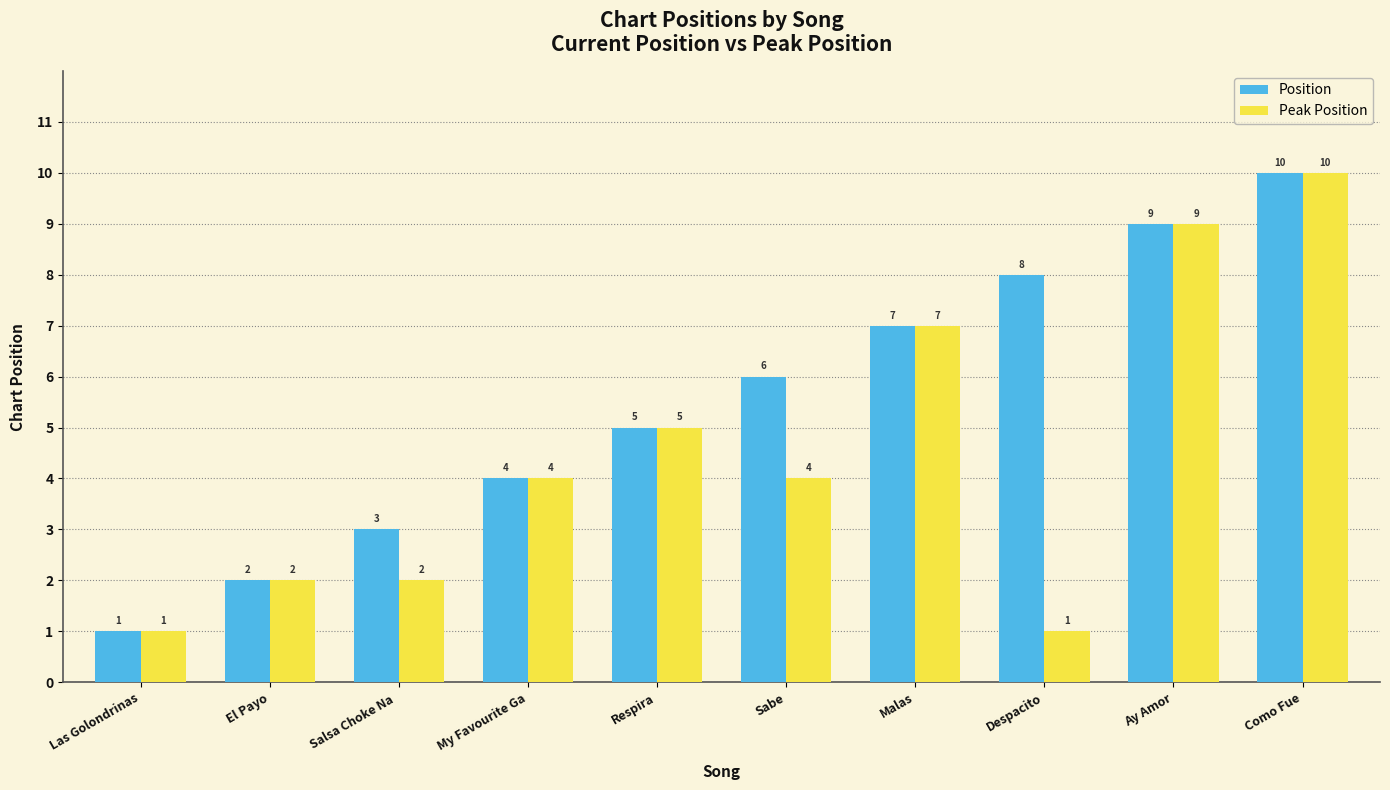

Count the Position values in the range 3 to 8.

6